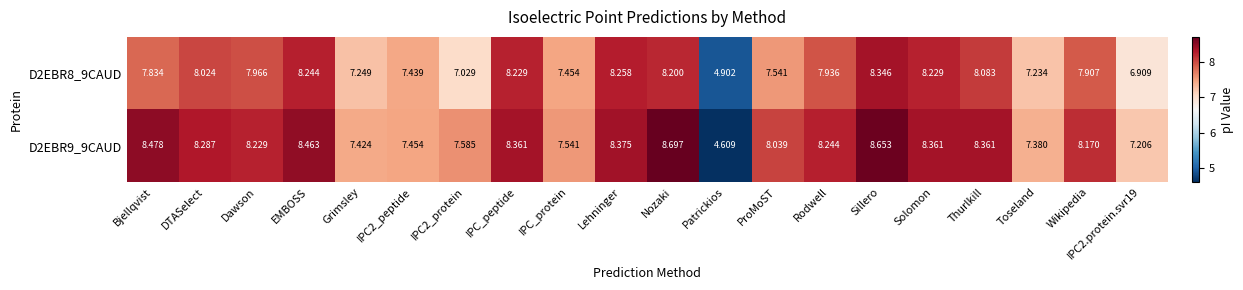

Is the value of D2EBR8_9CAUD at IPC_peptide greater than the value of D2EBR9_9CAUD at IPC2_protein?

Yes